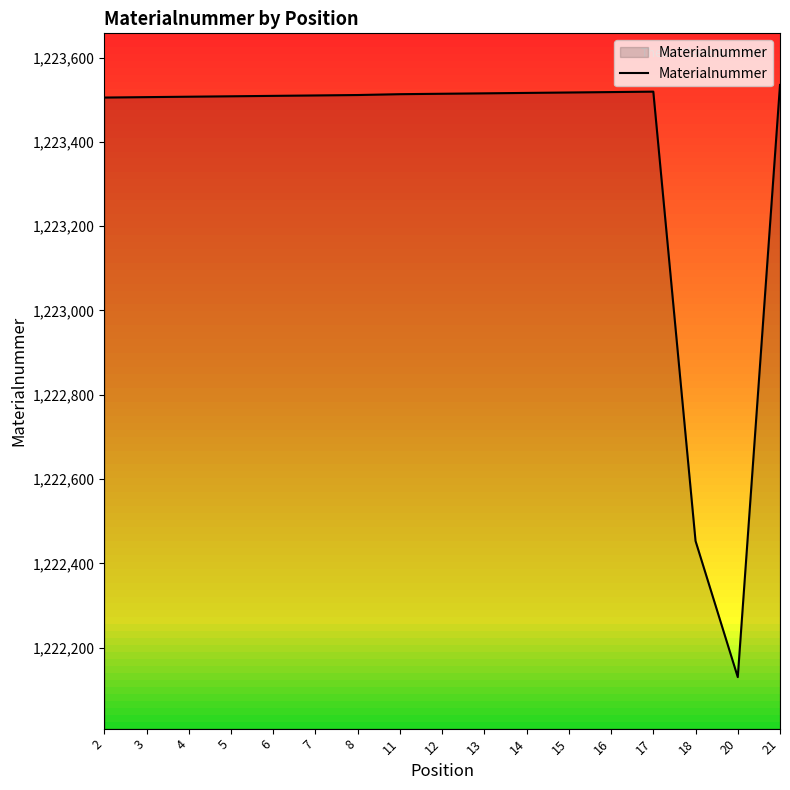

What is the minimum value shown in the chart?

1222130